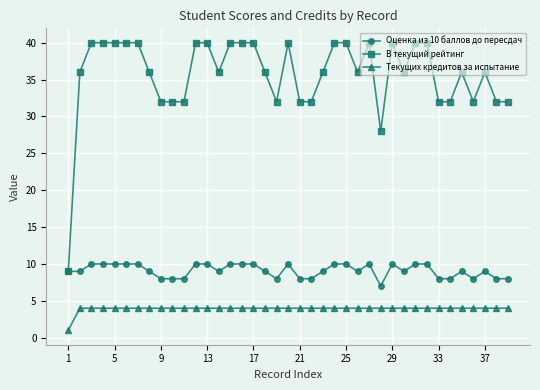

Which series has the widest spread of values?

В текущий рейтинг